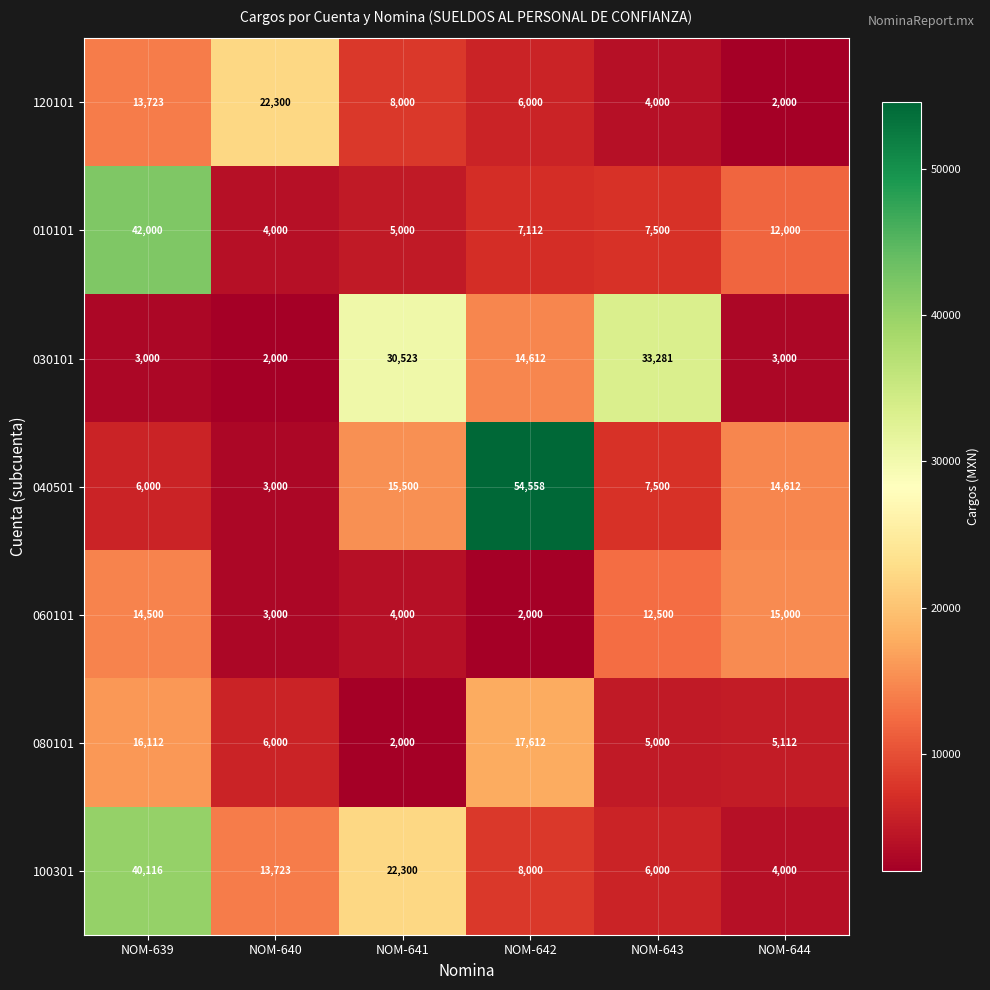

How many categories are shown in the chart?

6